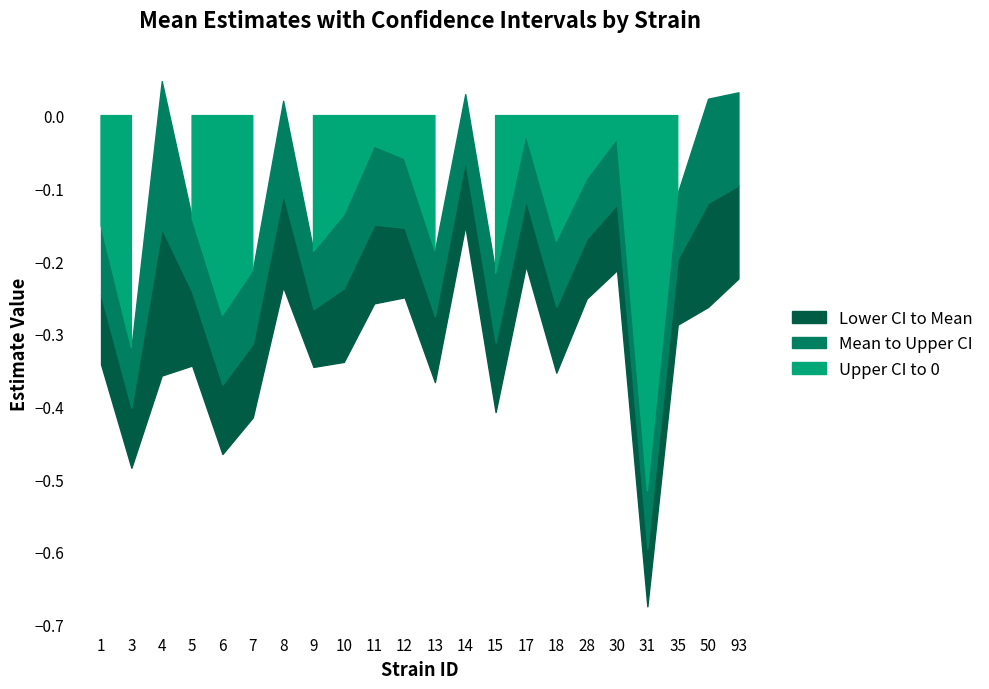

Reading right to left, what are all the values shown in this chart?

mean: 93=-0.1	50=-0.1	35=-0.2	31=-0.6	30=-0.1	28=-0.2	18=-0.3	17=-0.1	15=-0.3	14=-0.1	13=-0.3	12=-0.2	11=-0.1	10=-0.2	9=-0.3	8=-0.1	7=-0.3	6=-0.4	5=-0.2	4=-0.2	3=-0.4	1=-0.2
uppercl: 93=0.0	50=0.0	35=-0.1	31=-0.5	30=-0.0	28=-0.1	18=-0.2	17=-0.0	15=-0.2	14=0.0	13=-0.2	12=-0.1	11=-0.0	10=-0.1	9=-0.2	8=0.0	7=-0.2	6=-0.3	5=-0.1	4=0.0	3=-0.3	1=-0.2
lowercl: 93=-0.2	50=-0.3	35=-0.3	31=-0.7	30=-0.2	28=-0.3	18=-0.4	17=-0.2	15=-0.4	14=-0.2	13=-0.4	12=-0.2	11=-0.3	10=-0.3	9=-0.3	8=-0.2	7=-0.4	6=-0.5	5=-0.3	4=-0.4	3=-0.5	1=-0.3